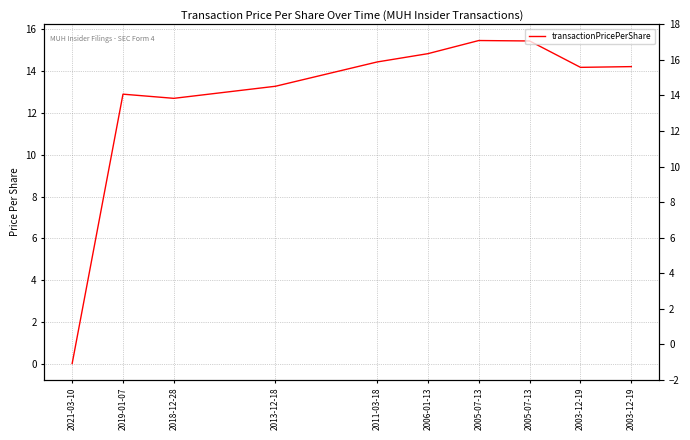

At which label is the value closest to 7?

2018-12-28